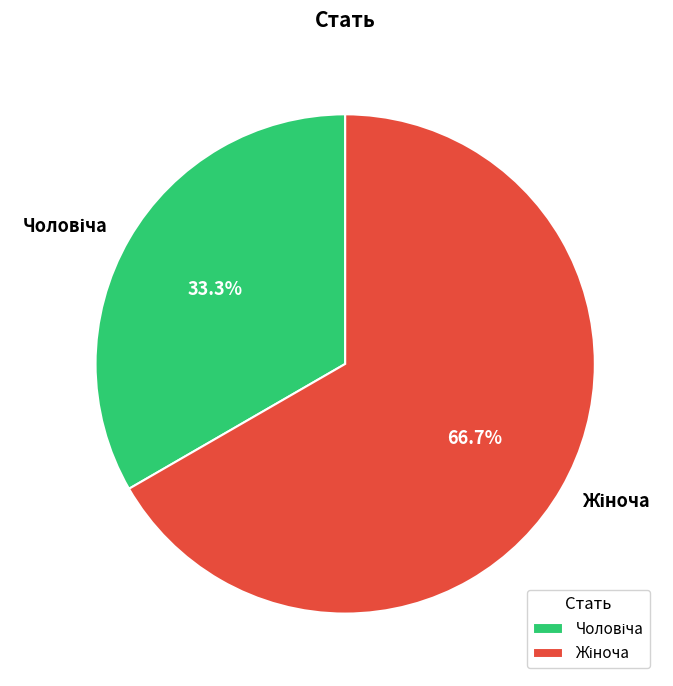

Does any single category account for the majority?

Yes